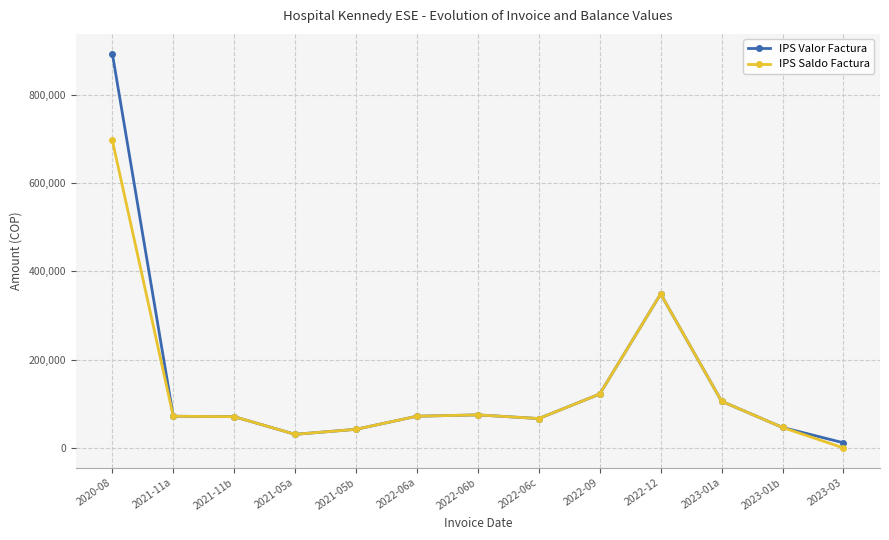

At which label is IPS Saldo Factura closest to 348341?

2022-12